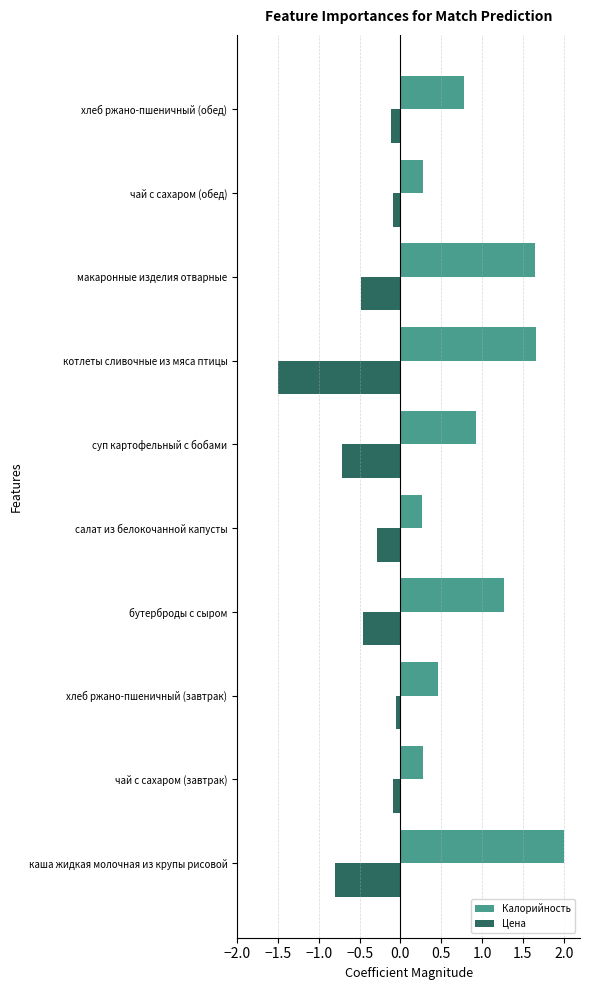

What is the total value across all series at каша жидкая молочная из крупы рисовой?

1.2